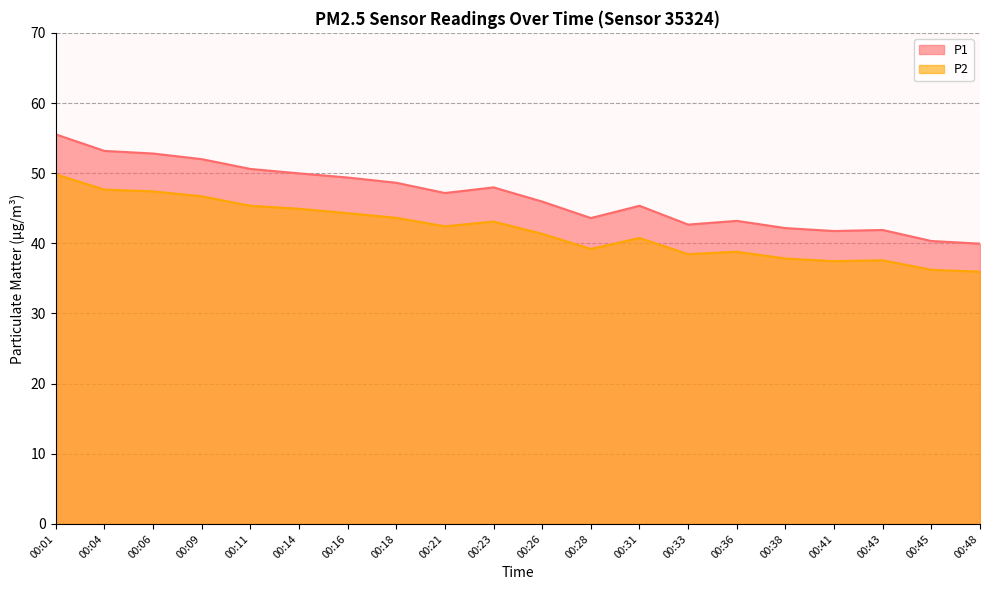

At which label does P1 reach its minimum?

00:48